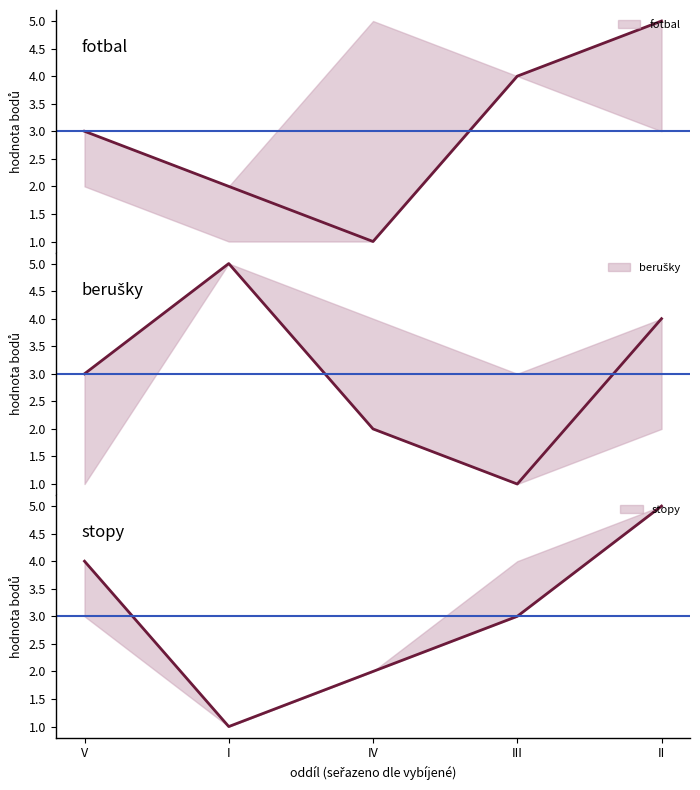

Between which two adjacent categories do fotbal and berušky first intersect?

IV and III